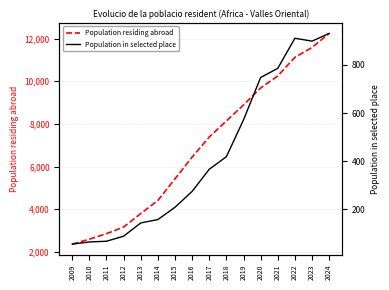

The value of Population in selected place at 2023 is 207. True or false?

False